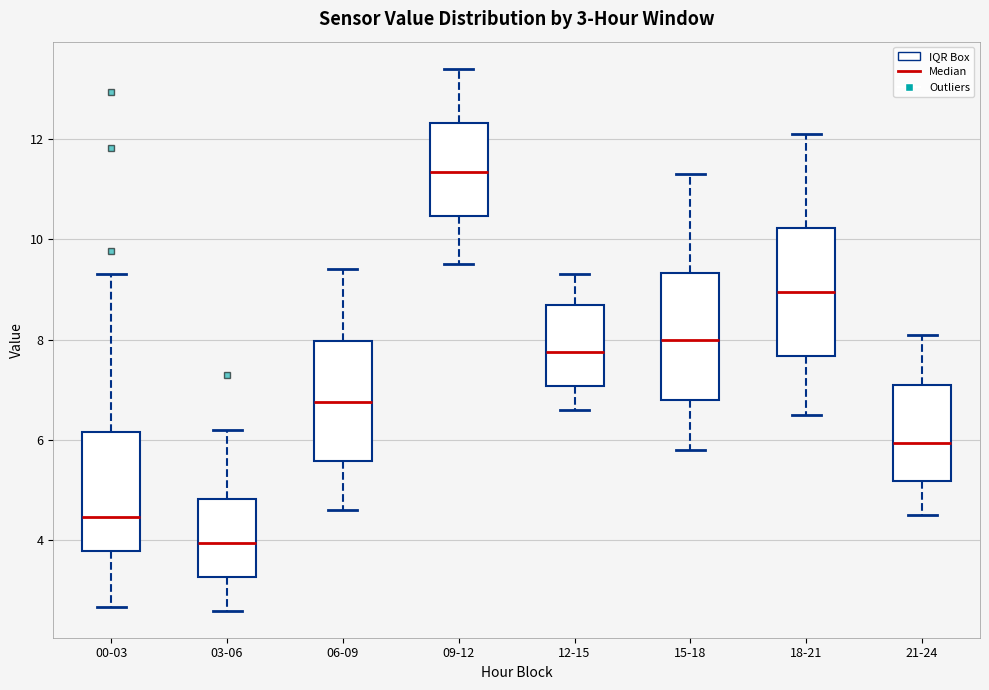

Which box's median line is the highest?

09-12